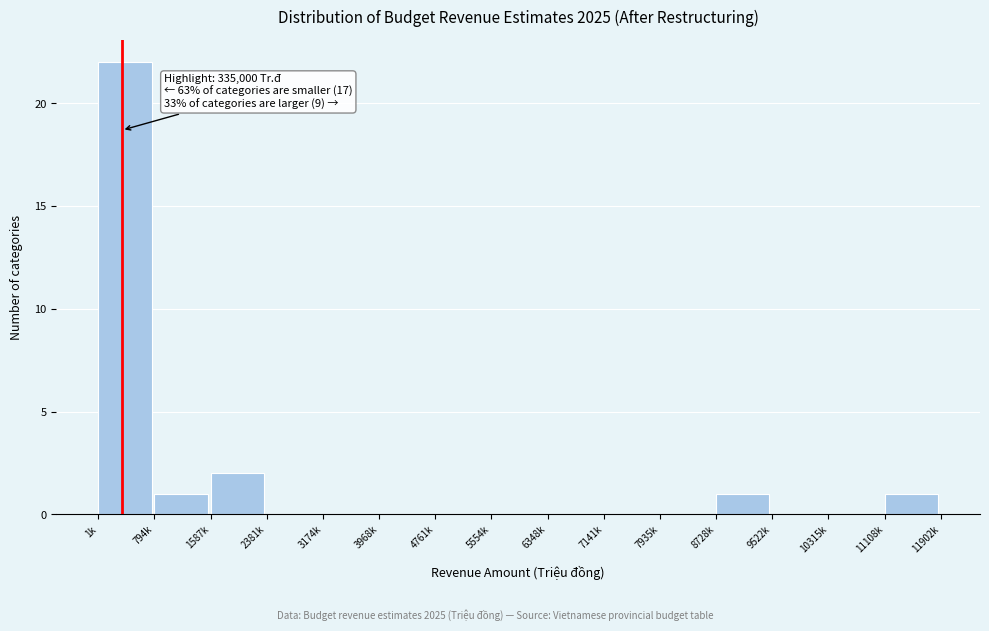

Reading right to left, what are all the values shown in this chart?

11108k=1	10315k=0	9522k=0	8728k=1	7935k=0	7141k=0	6348k=0	5554k=0	4761k=0	3968k=0	3174k=0	2381k=0	1587k=2	794k=1	1k=22